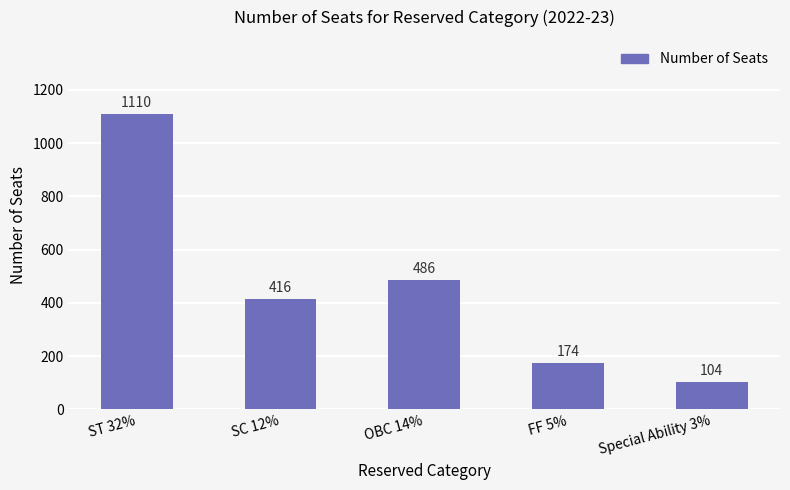

What is the difference between the maximum and second lowest values?

936